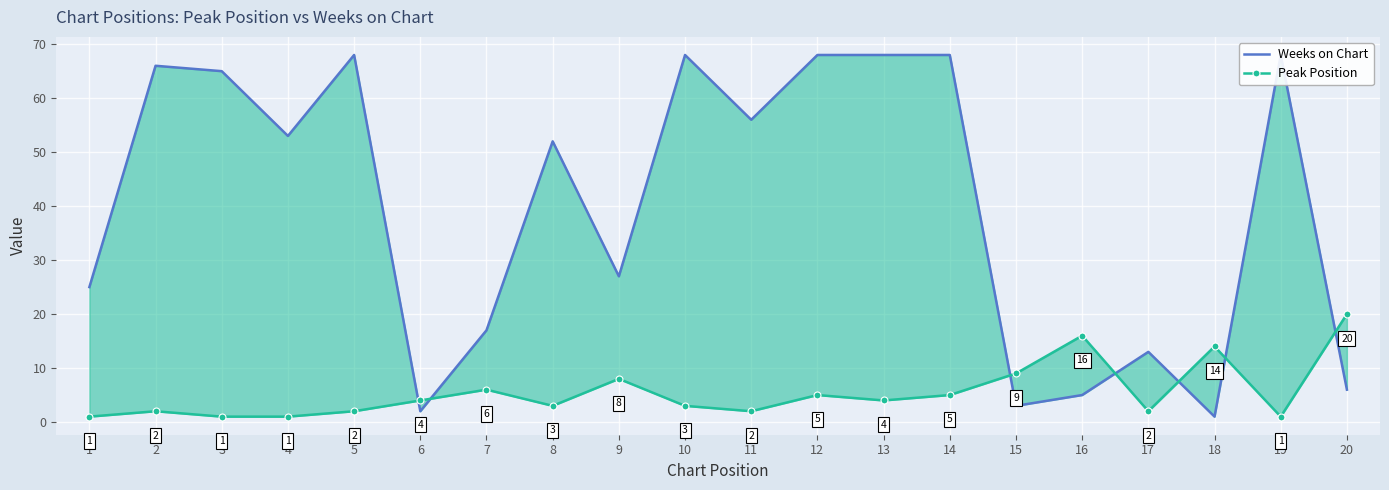

What is the sum of all Peak Position values?

109